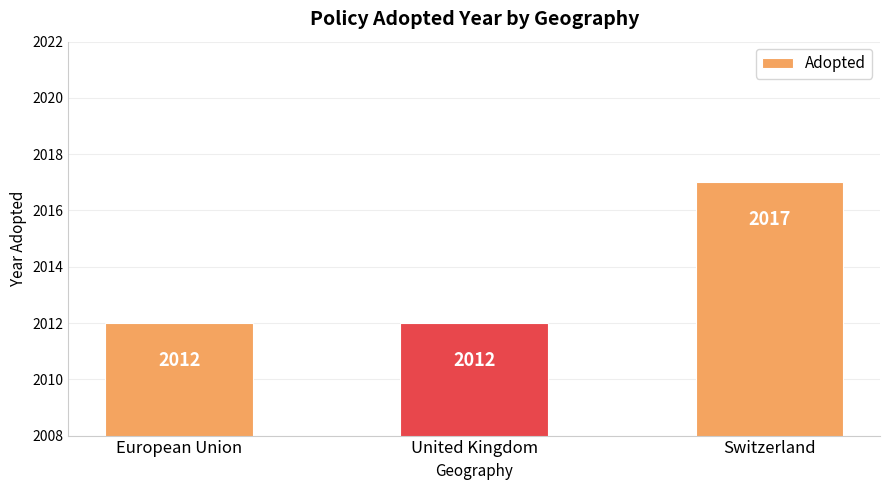

Is it true that the value at European Union is 1117?

False